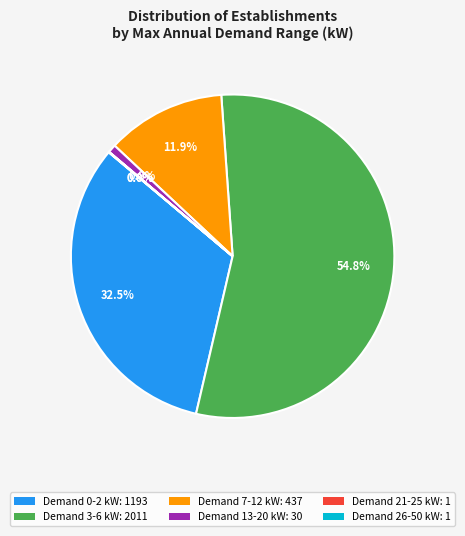

How much of the chart is everything except Demand 7-12 kW: 437?

88.1%